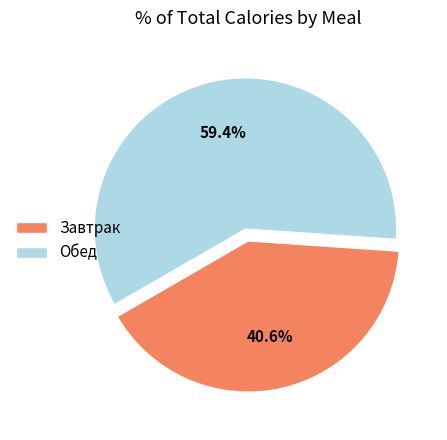

Is there any slice that represents more than half of the pie?

Yes